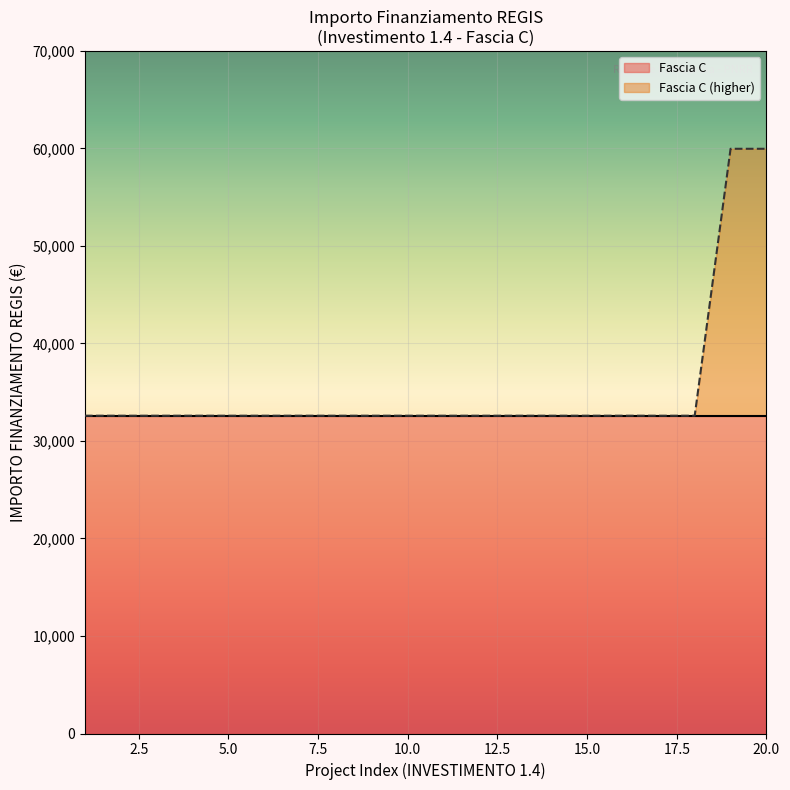

What is the maximum value for Fascia C?

32589